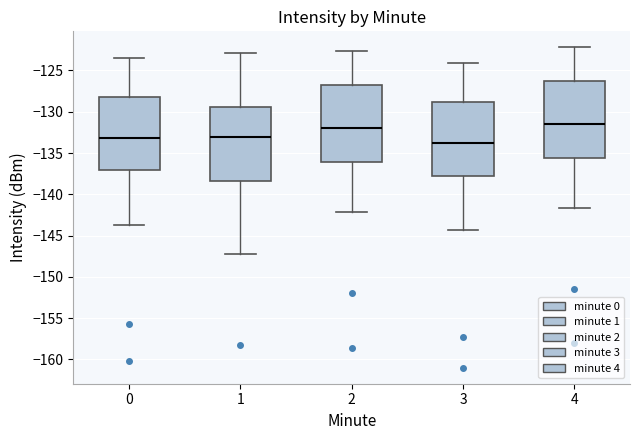

Which box's median line is the highest?

4